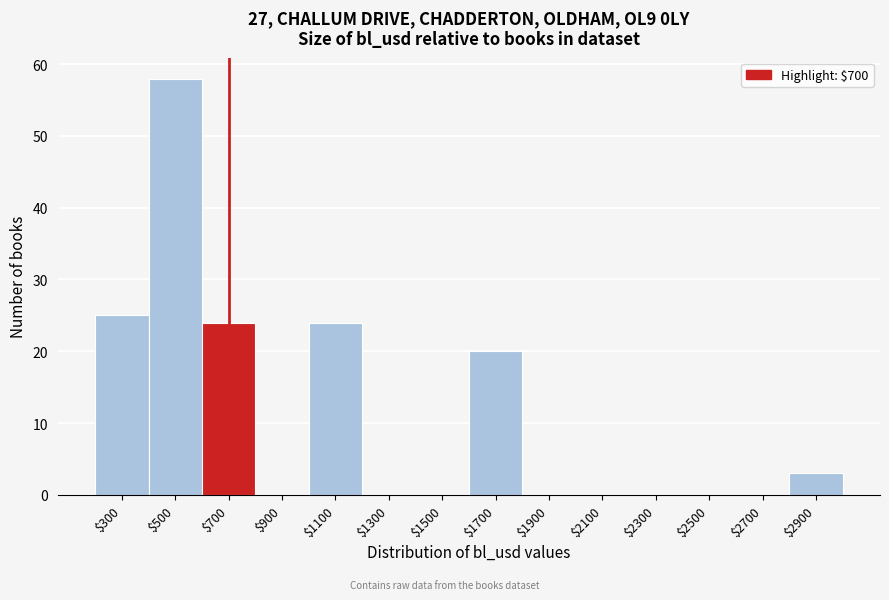

Over which range of the x-axis is the bar tallest?

400 to 600